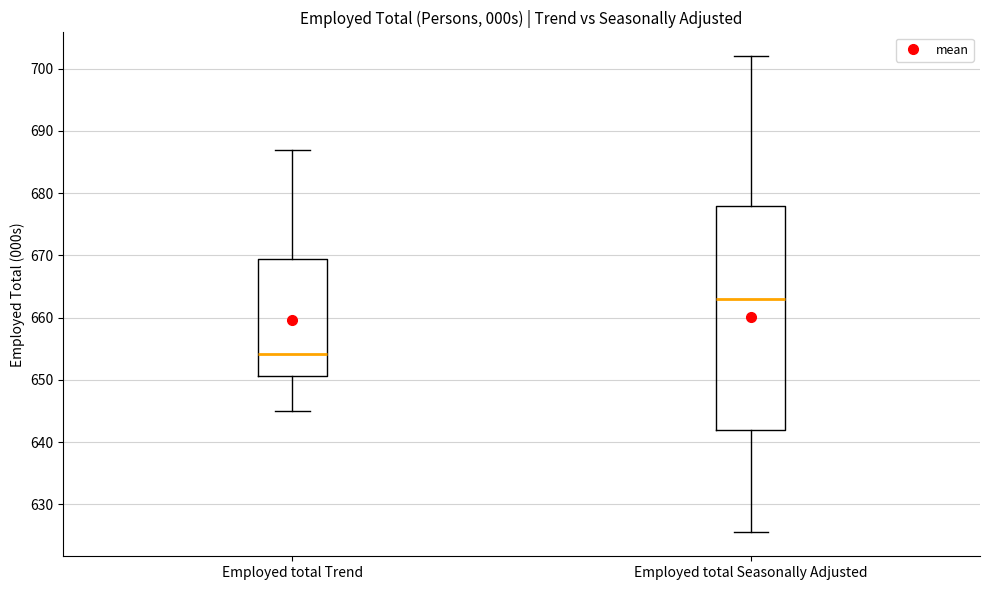

Comparing the boxes themselves (not the whiskers), which one is the tallest?

Employed total Seasonally Adjusted